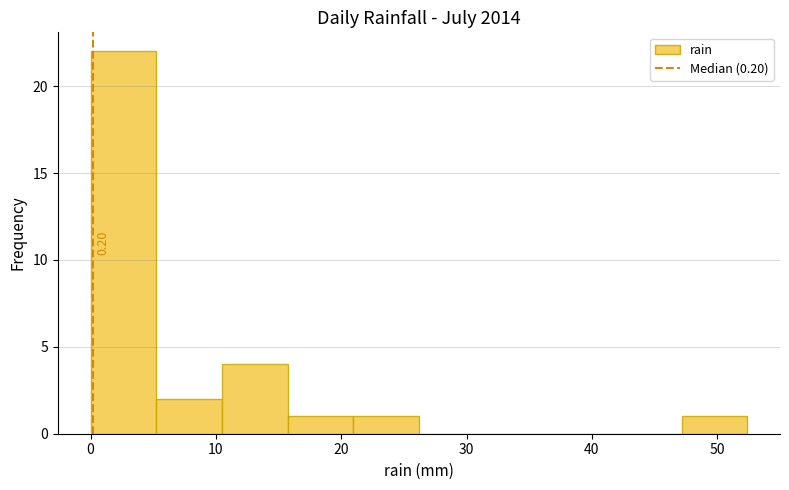

Which range on the x-axis has the tallest bar?

0 to 5